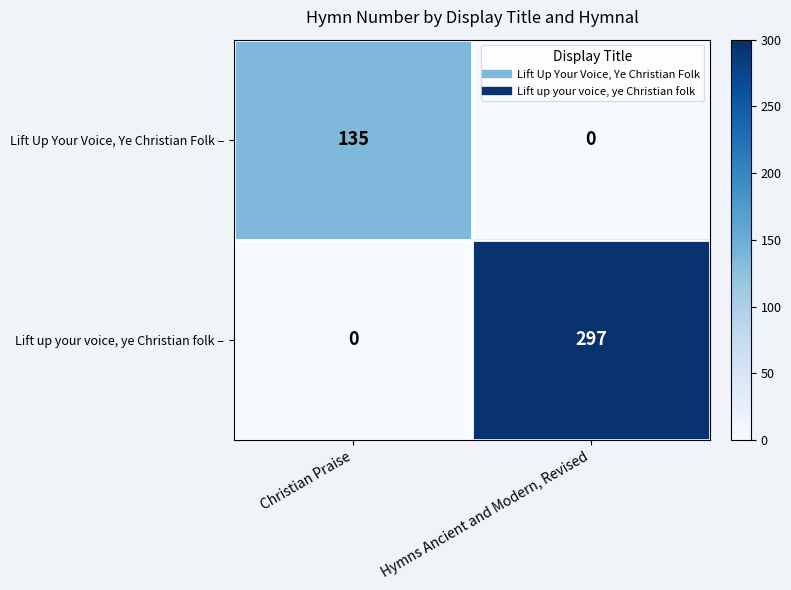

How many series are shown in this chart?

2